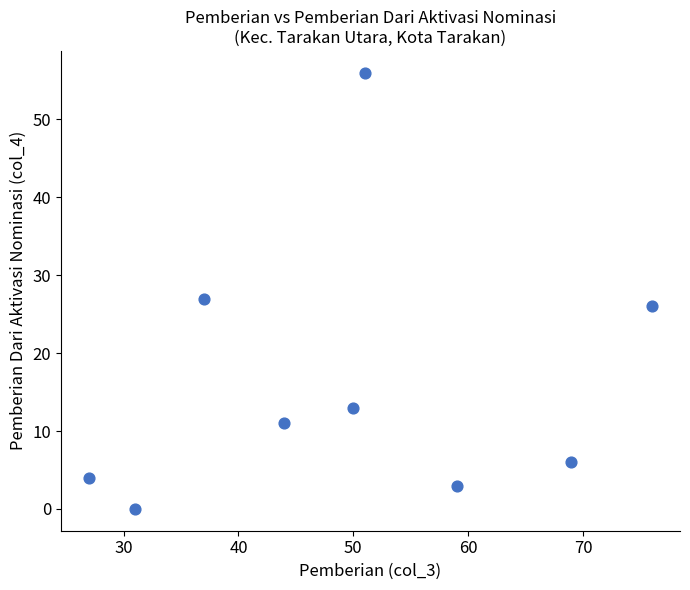

What Y value in the scatter plot is closest to 28?

27